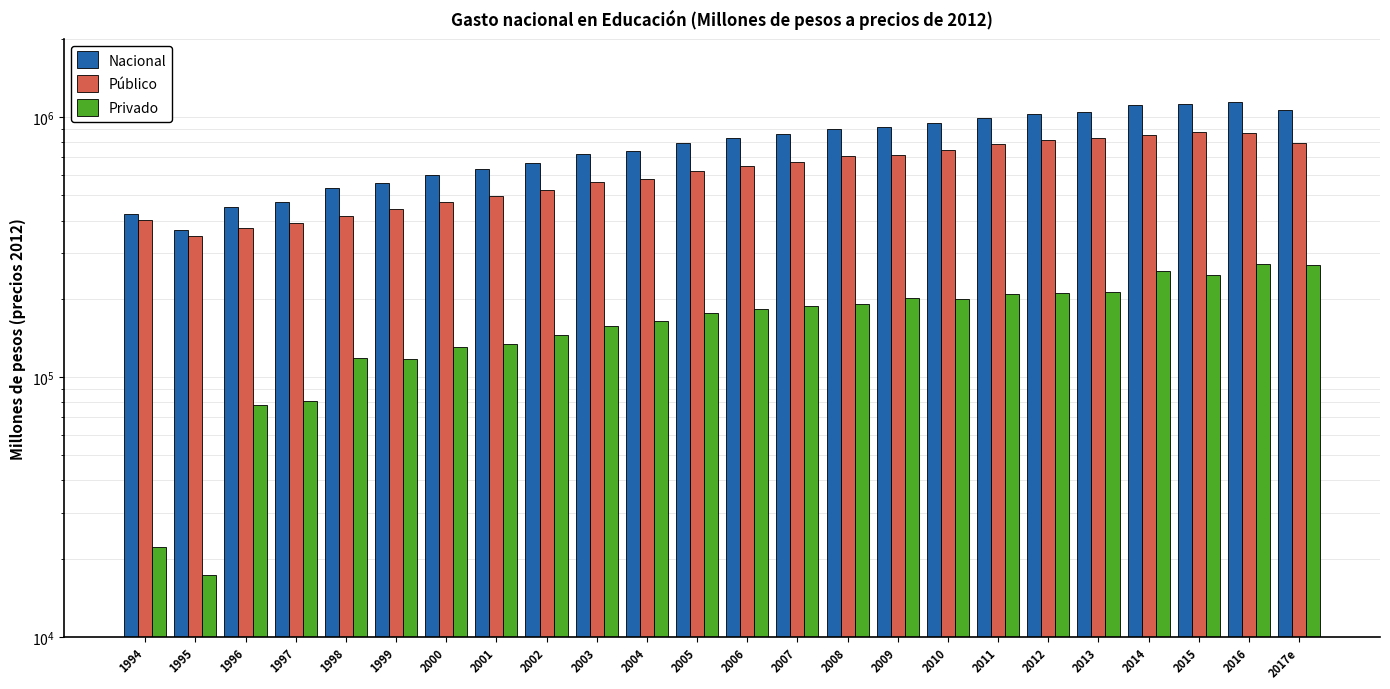

What is the greatest value displayed?

1142850.6